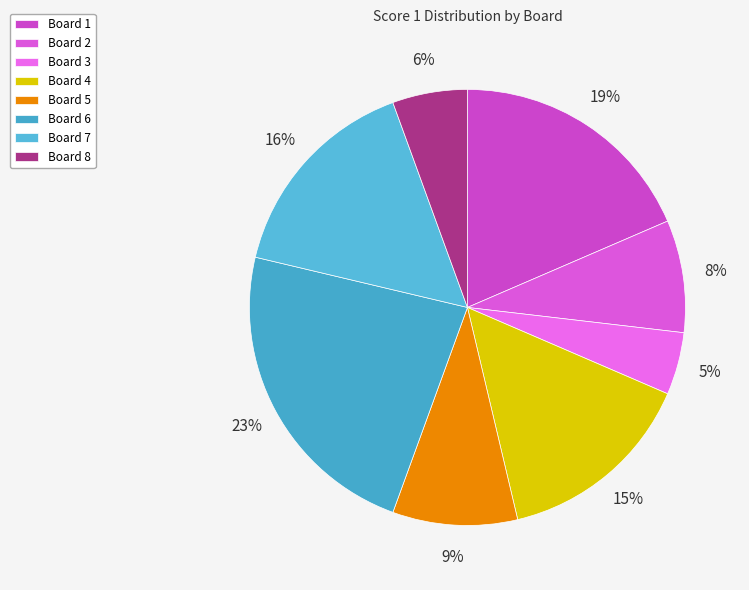

Between Board 4 and Board 7, which is larger?

Board 7